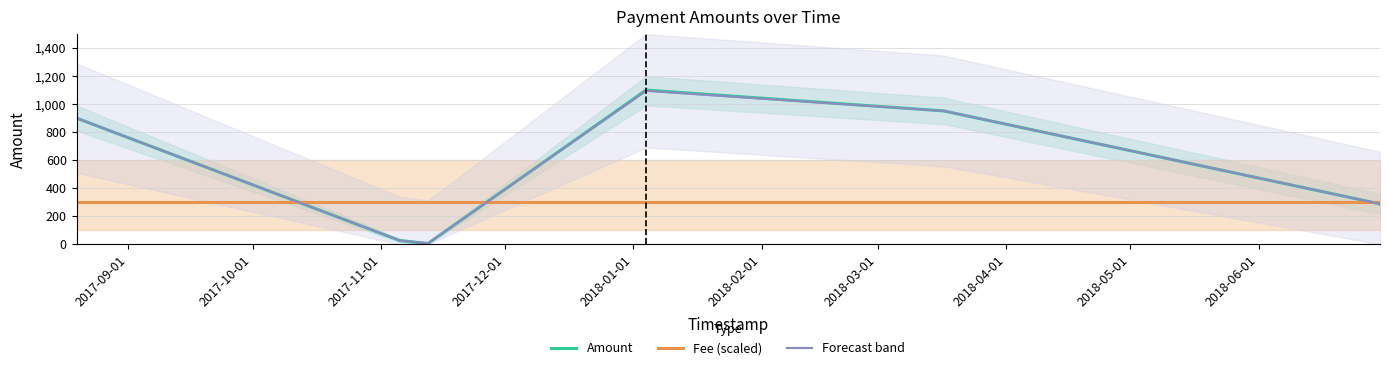

Which series ends up on top after the final intersection of Amount and Fee (scaled)?

Fee (scaled)